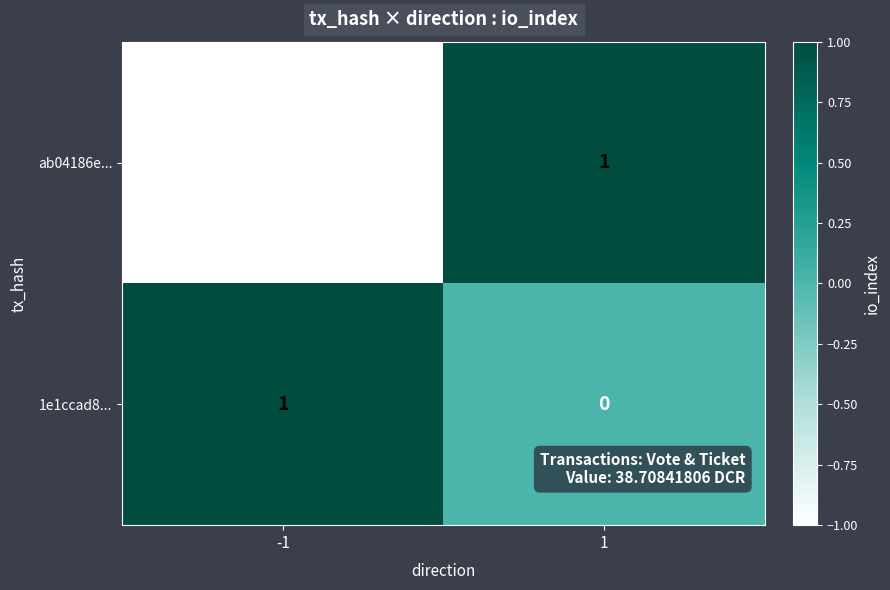

Is the value of 1e1ccad8... at 1 greater than the value of ab04186e... at 1?

No